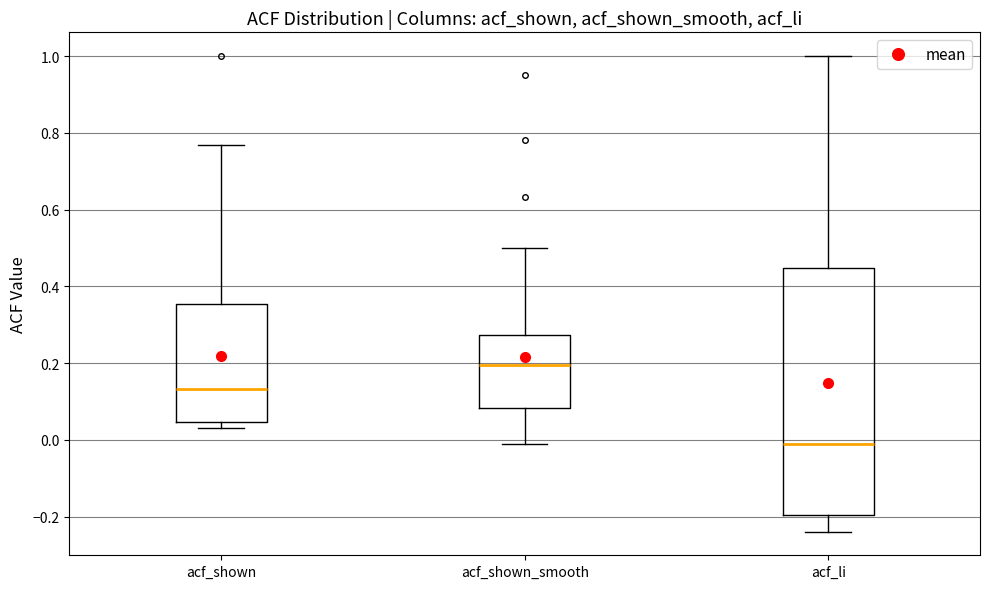

Reading left to right, transcribe this box plot: for each box, give where its median line is, the range the box spans, and where its two whiskers end, as read against the y-axis. The values are not printed on the chart, so give them approximately, as read against the axis.

acf_shown: median 0.14, box 0.04 to 0.36, whiskers 0.04 (just below the box's lower edge) to 0.76
acf_shown_smooth: median 0.20, box 0.08 to 0.28, whiskers -0.02 to 0.50
acf_li: median -0.02, box -0.20 to 0.44, whiskers -0.24 to 1.00